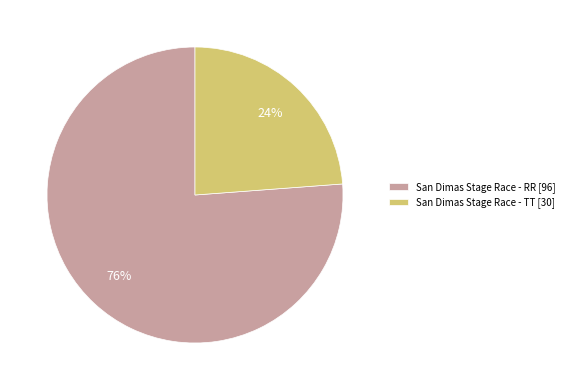

To the nearest percent, what is the difference between the largest and smallest slice percentages?

52%